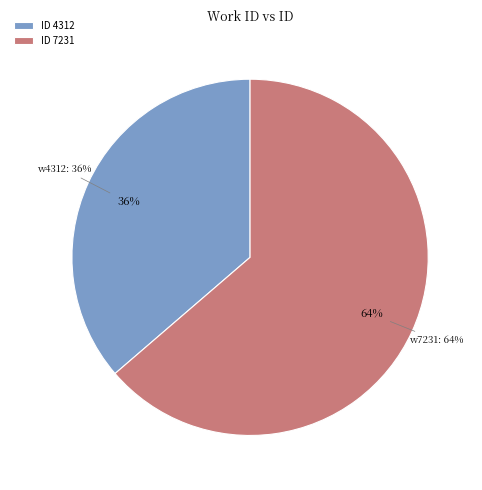

What is the majority slice?

7231